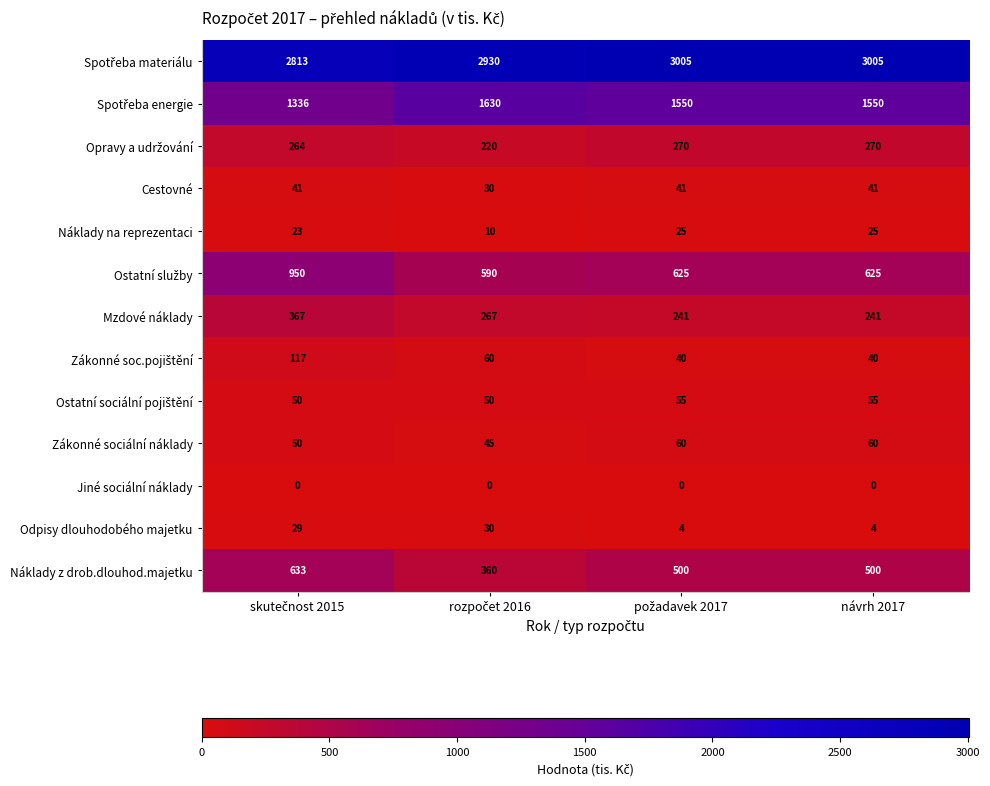

At how many categories does at least one series exceed 2051?

4